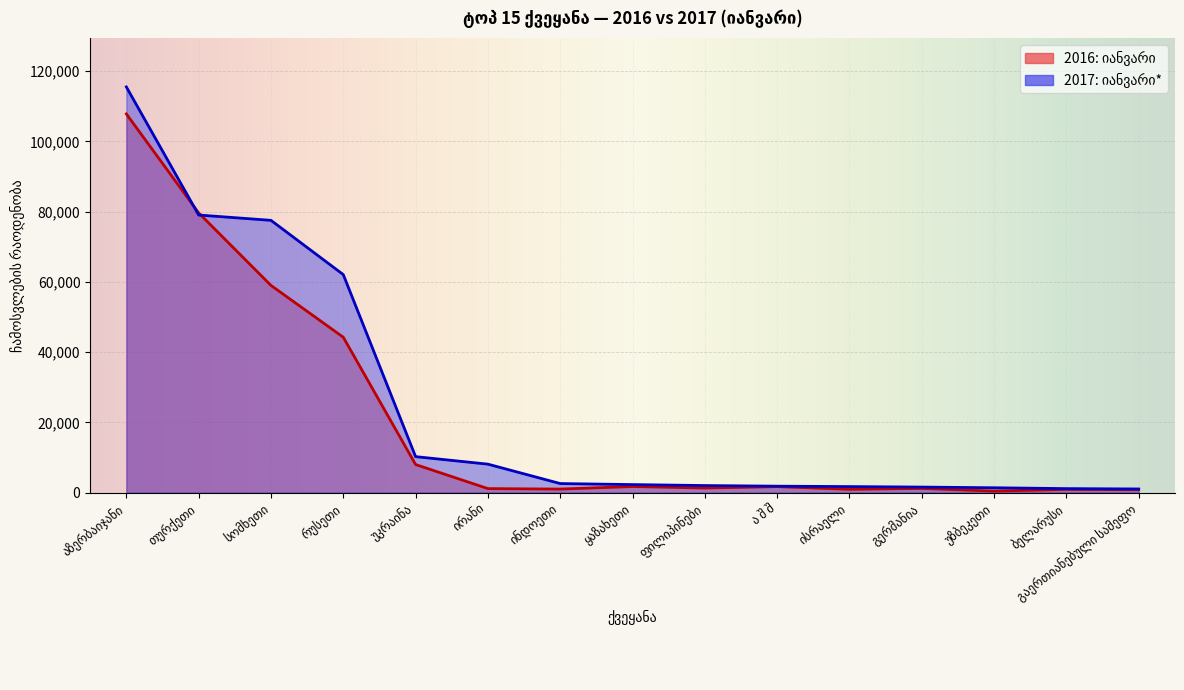

What are all the series names shown in the legend?

2016: იანვარი, 2017: იანვარი